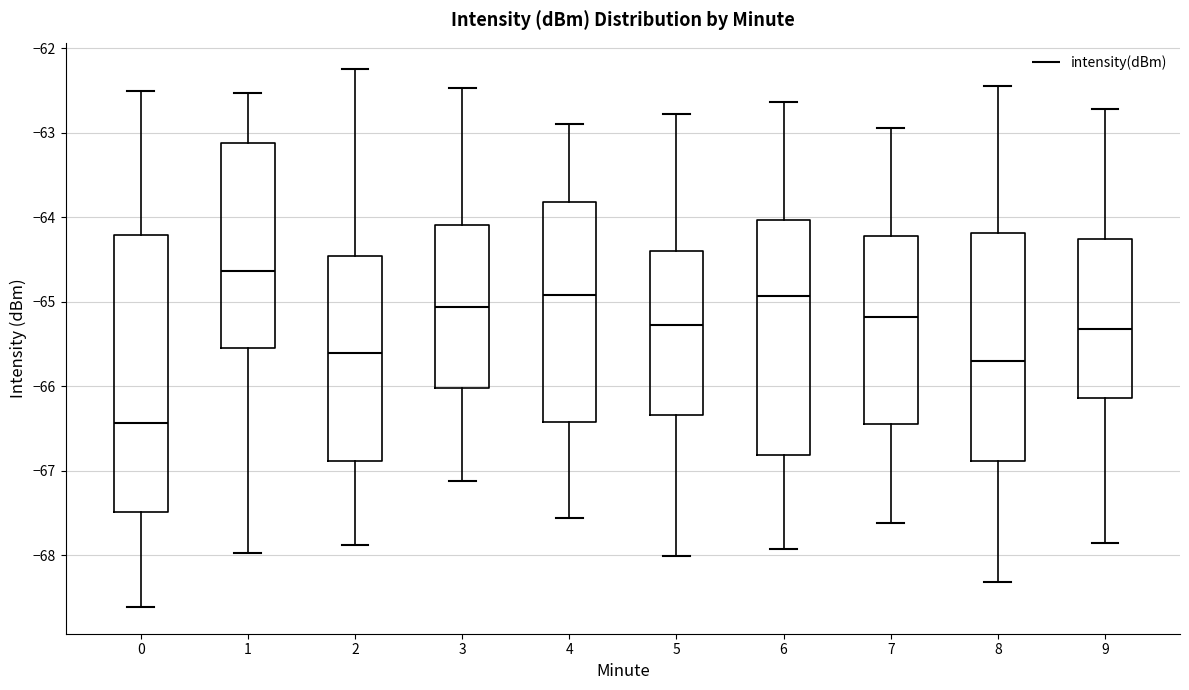

Which box's median line is the lowest?

0